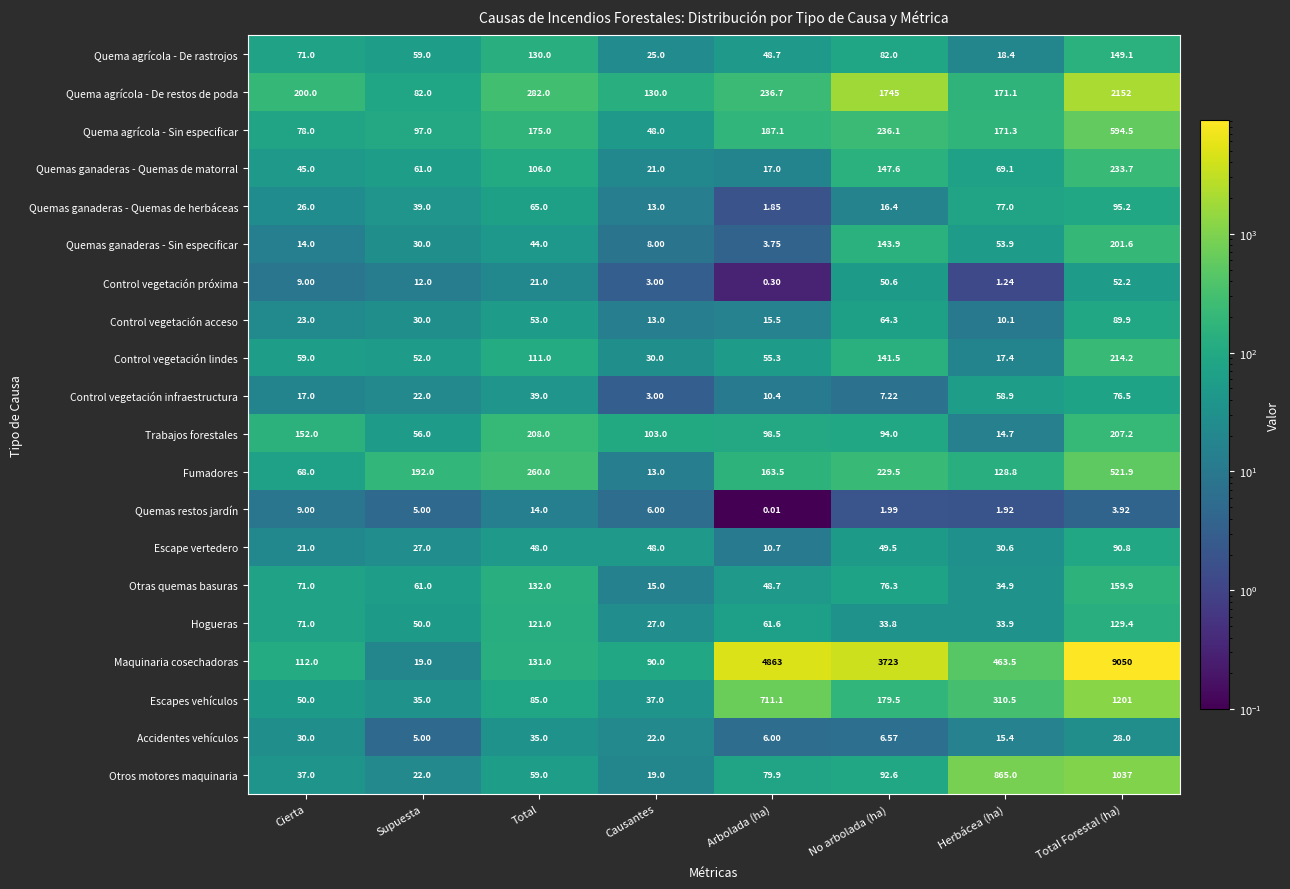

Which series has the largest total across all categories?

Maquinaria cosechadoras